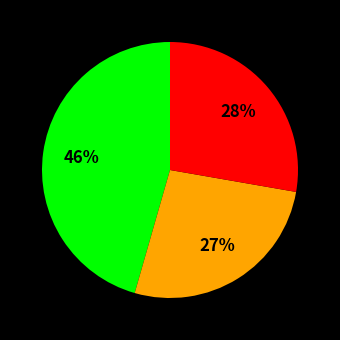

To the nearest percent, what is the difference between the largest and smallest slice percentages?

19%